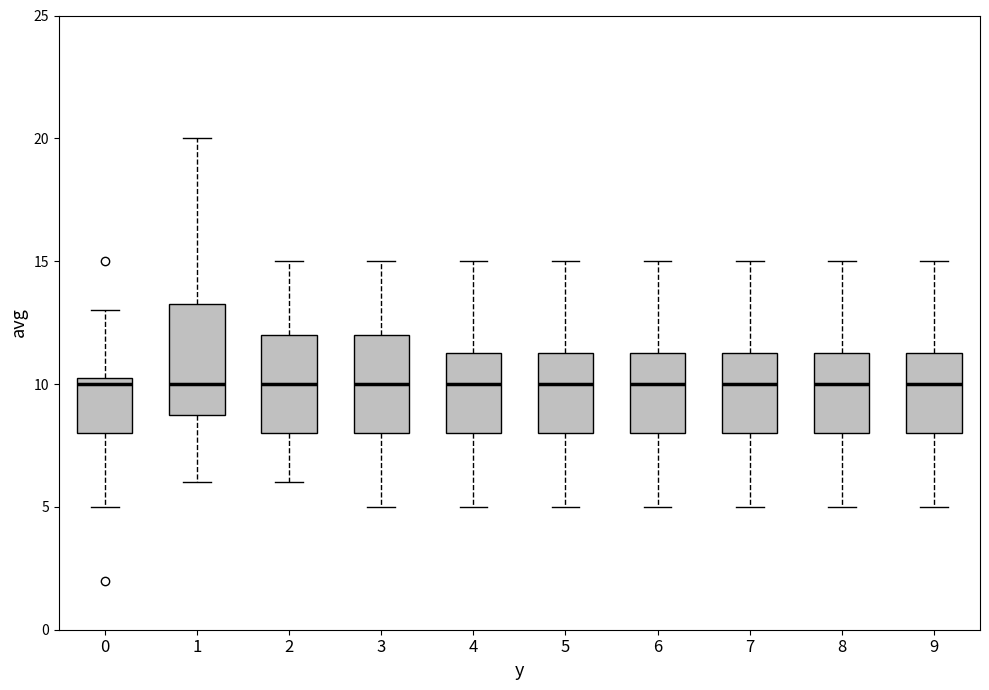

Comparing the boxes themselves (not the whiskers), which one is the tallest?

1